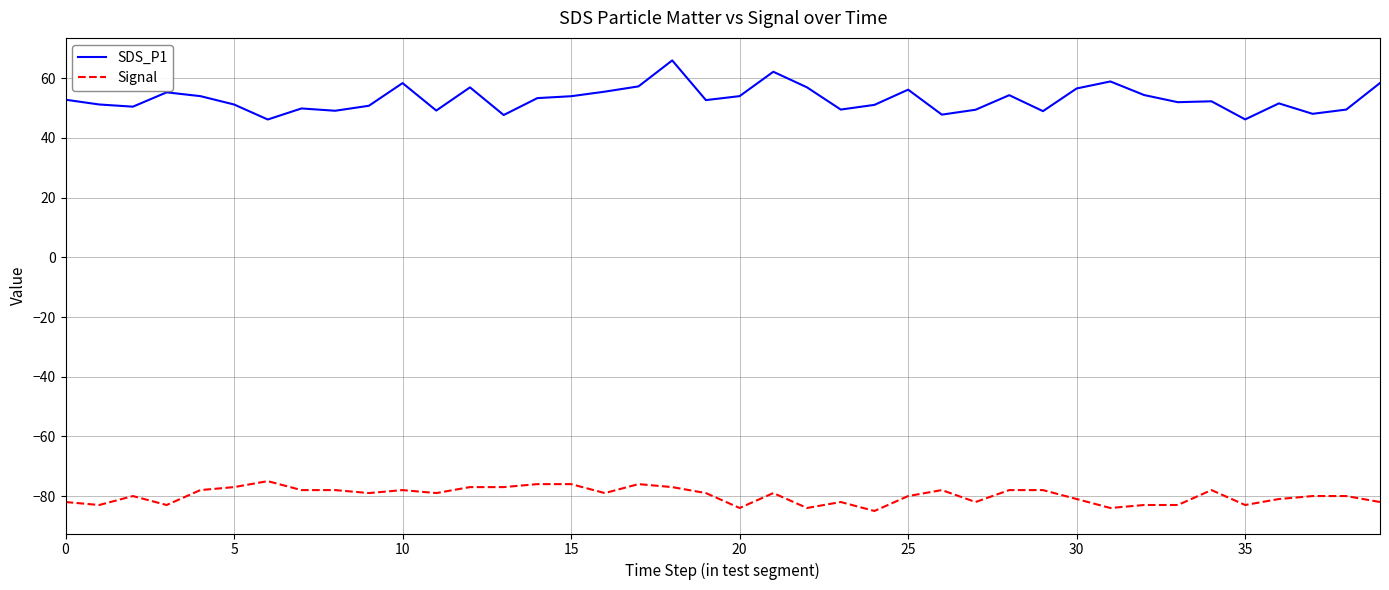

Which series has the largest total across all categories?

SDS_P1